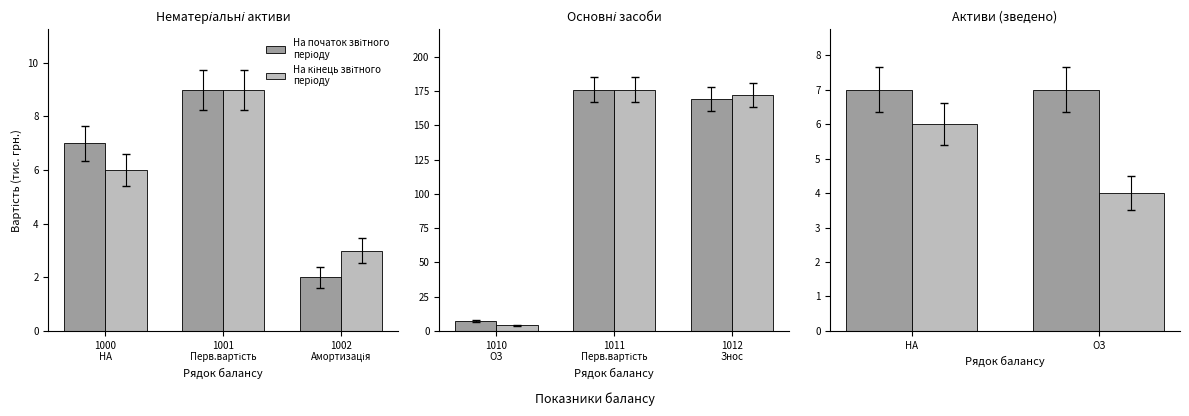

What are all the series names shown in the legend?

На початок звітного періоду, На кінець звітного періоду